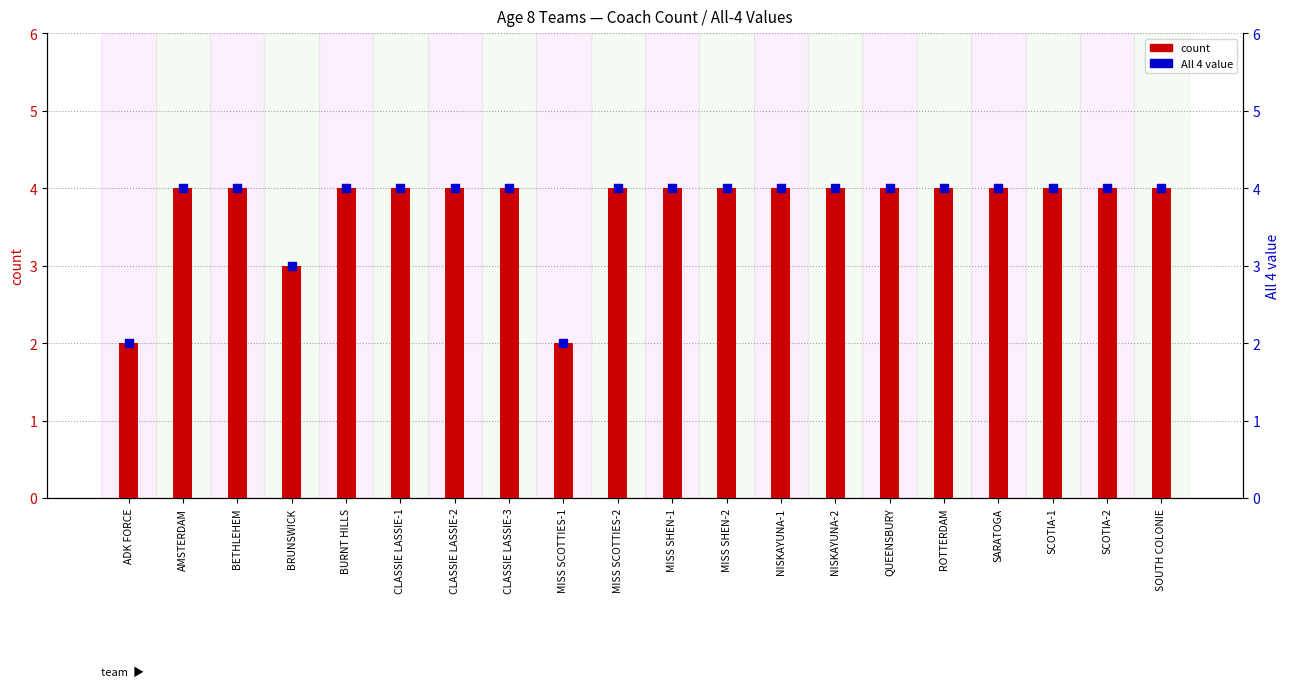

Which series reaches the minimum Y coordinate?

count